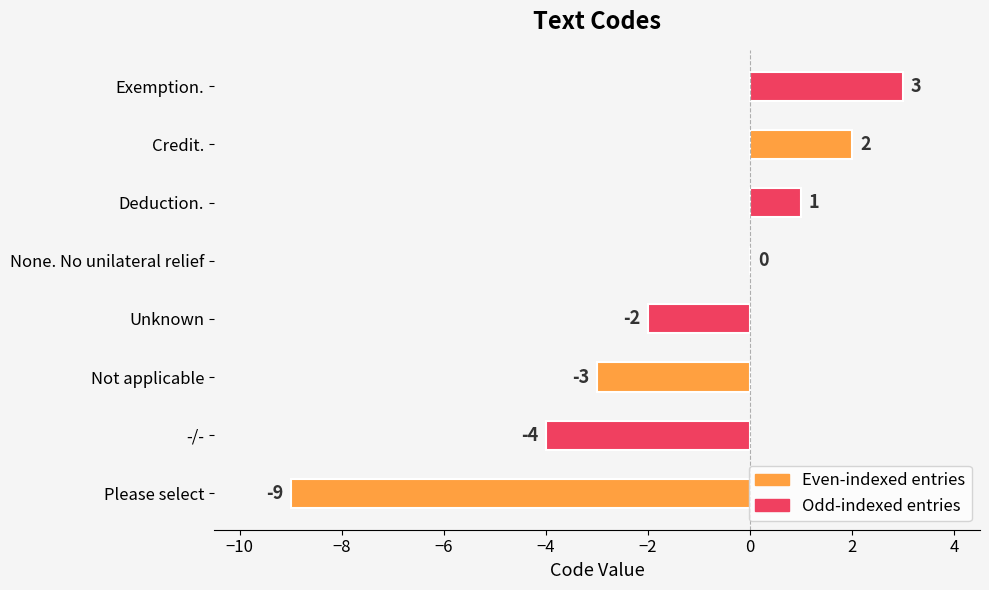

What is the sum of all values?

-12